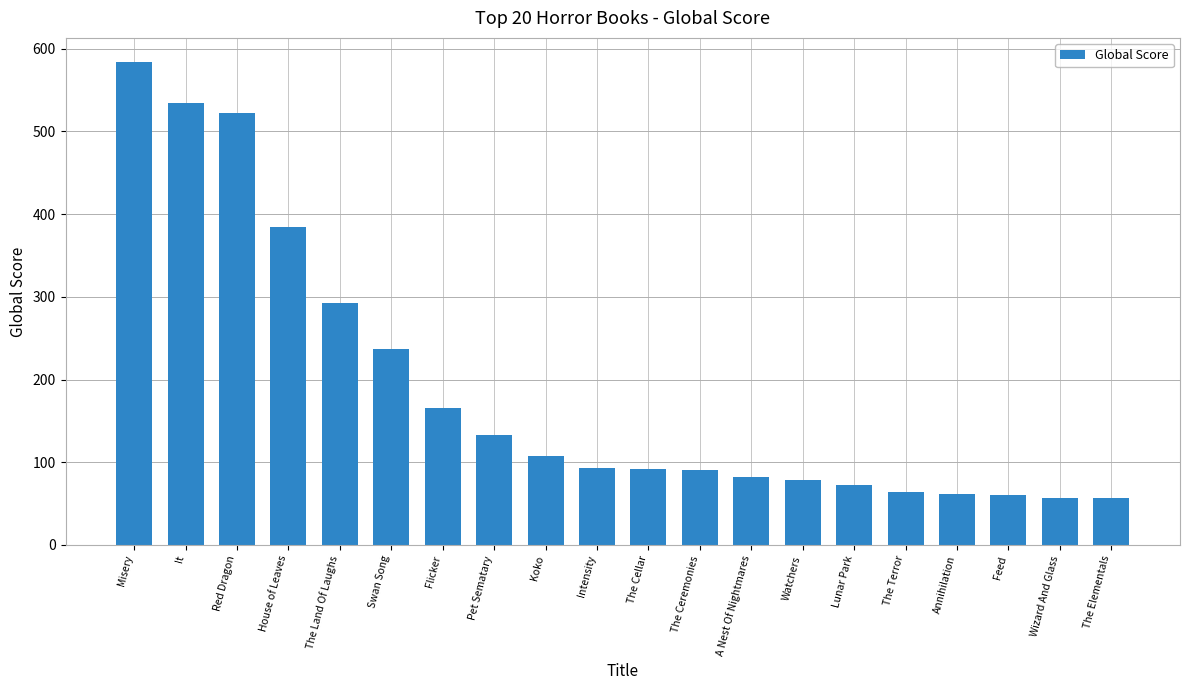

True or false: the data shows 78 at Watchers.

True